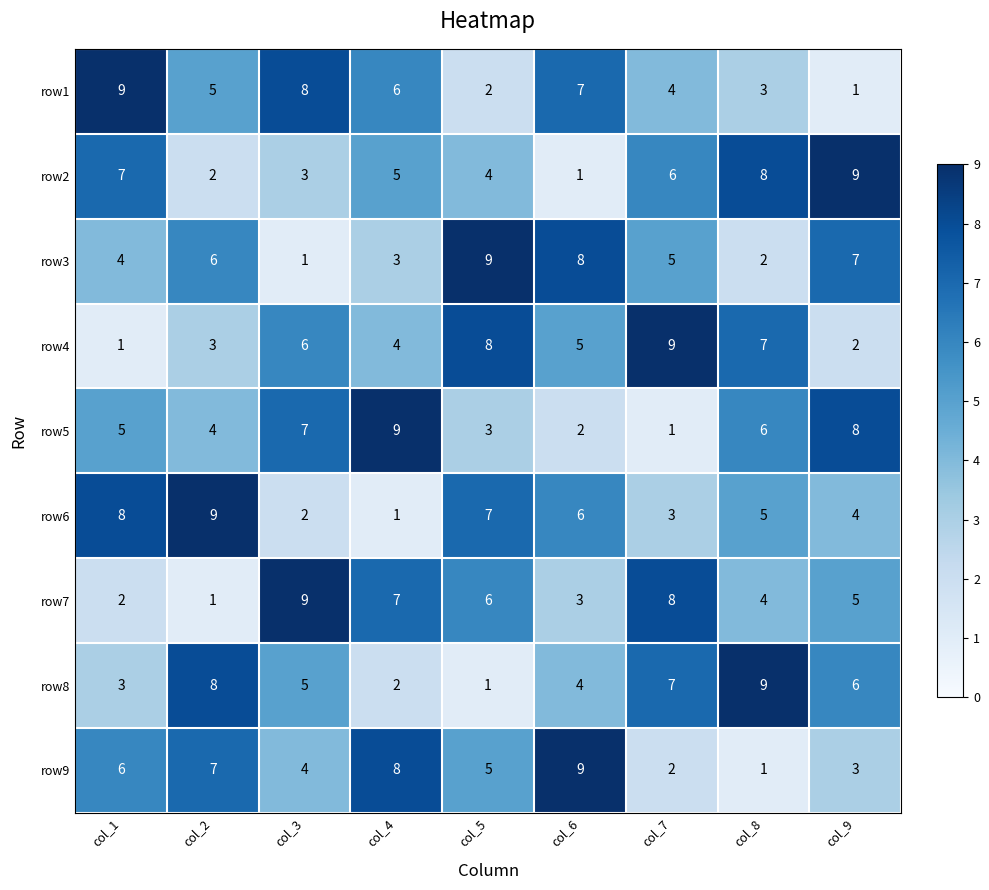

How many series are shown in this chart?

9